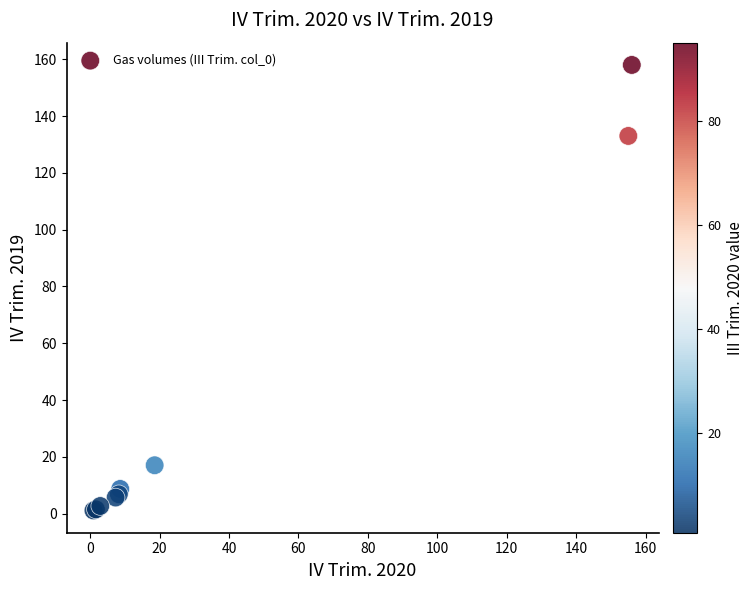

What Y value in the scatter plot is closest to 79?

133.0